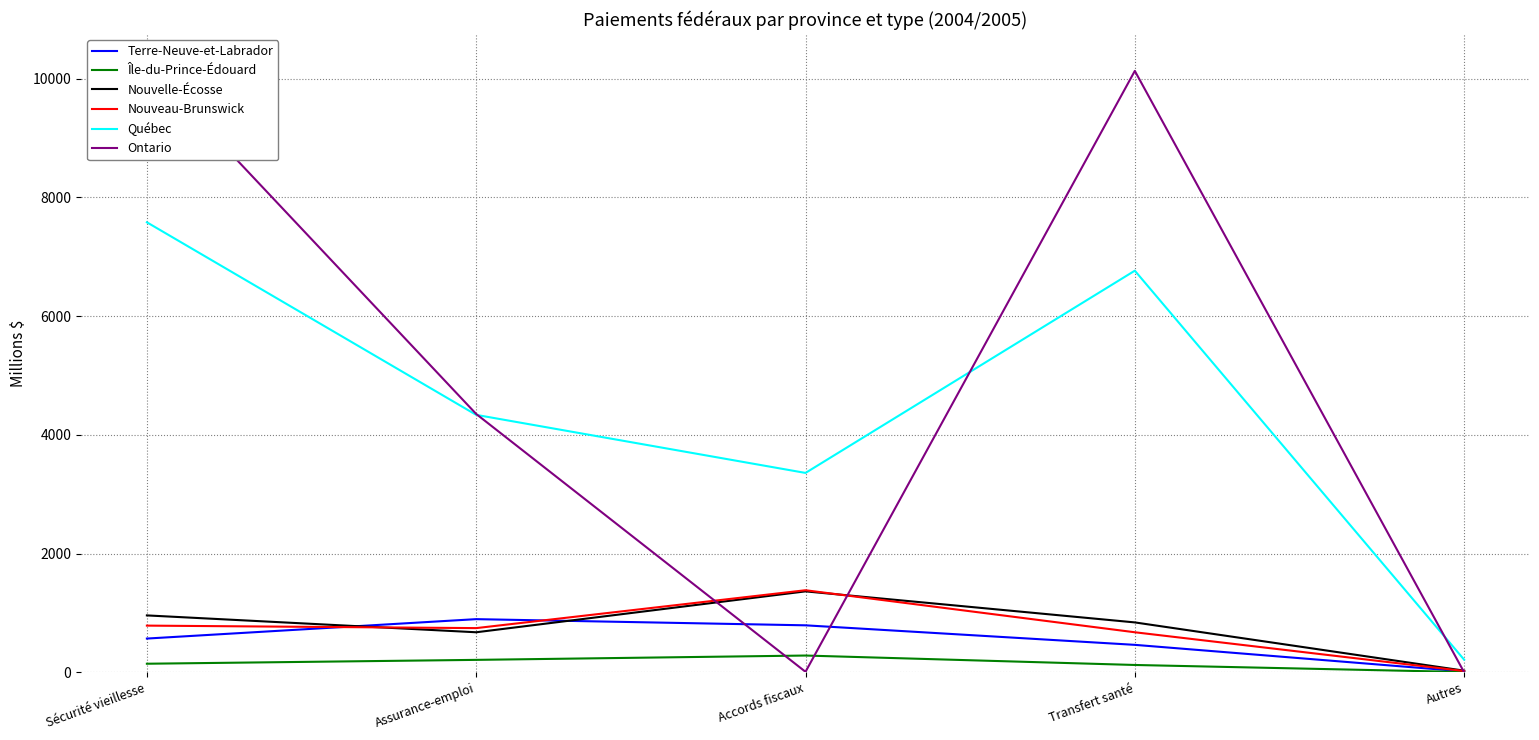

What is the value of the Île-du-Prince-Édouard point at the 3rd from the left?

282